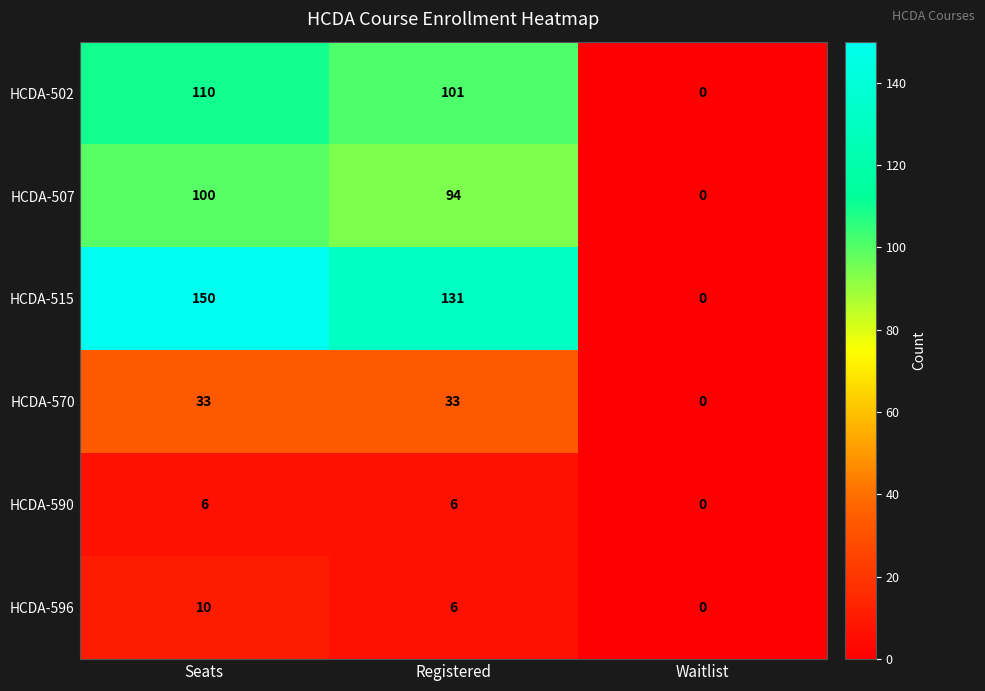

What is the sum of all HCDA-590 values?

12